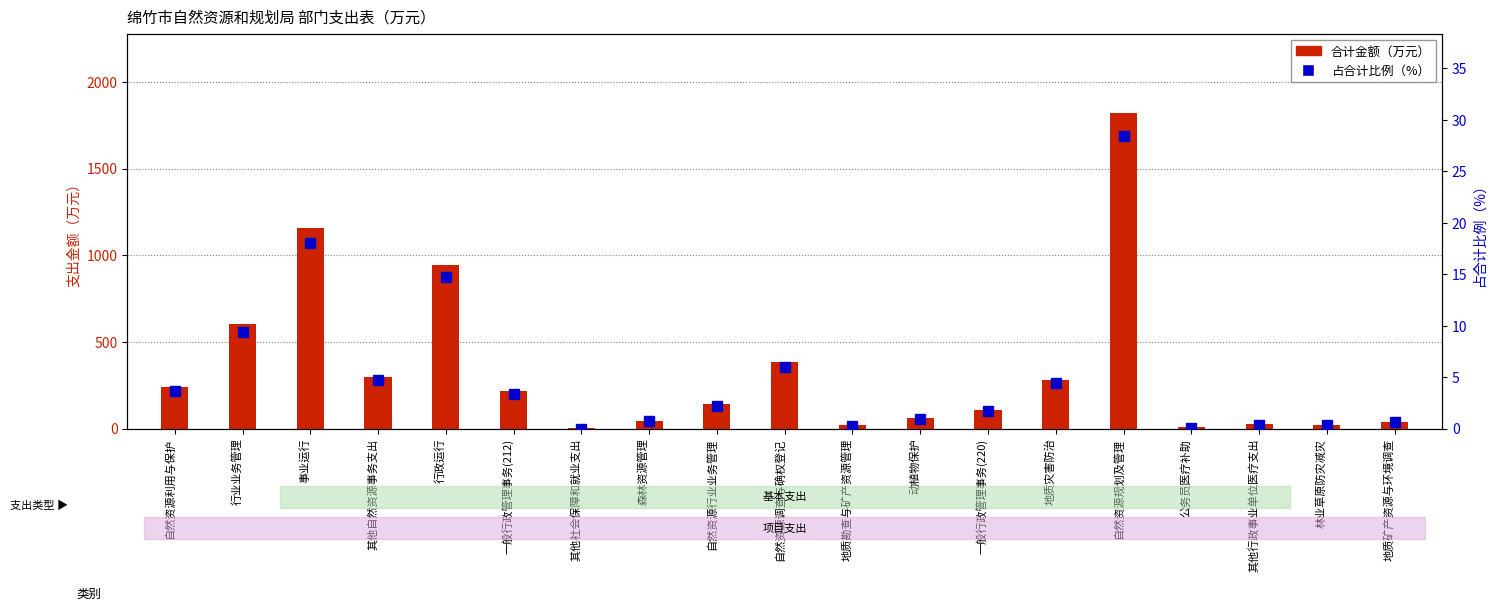

What is the value of the 占合计比例(%) bar at the 14th from the left?

4.4